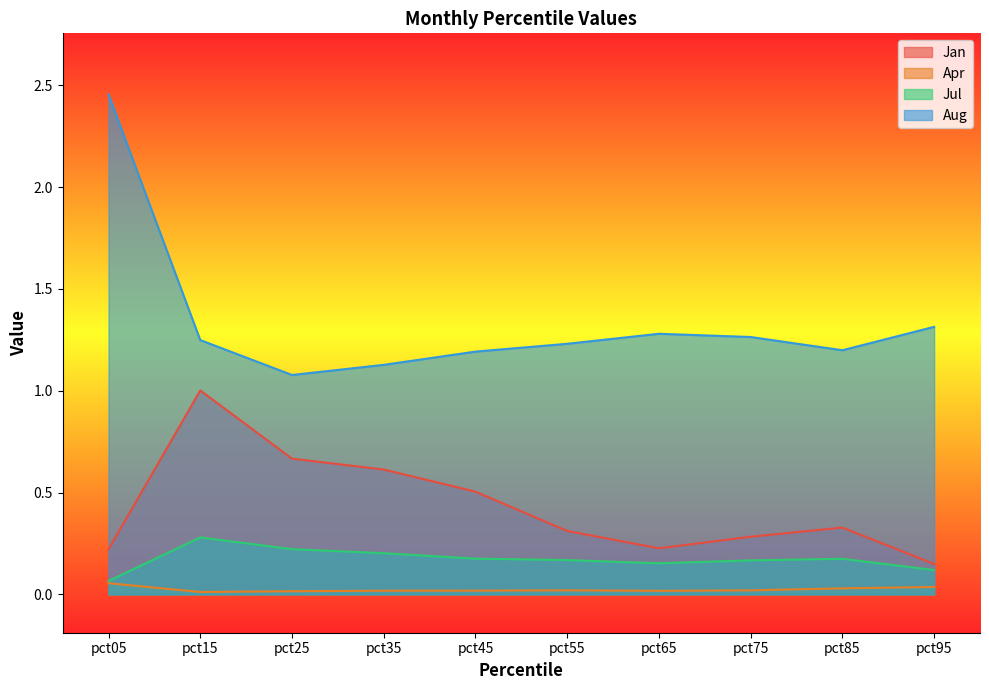

Is the value of Aug at pct55 greater than the value of Apr at pct65?

Yes